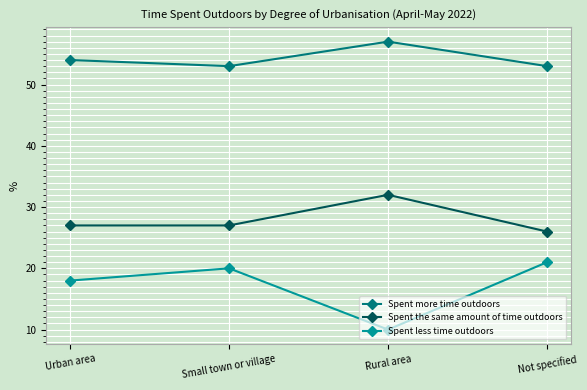

Which series has the largest total across all categories?

Spent more time outdoors